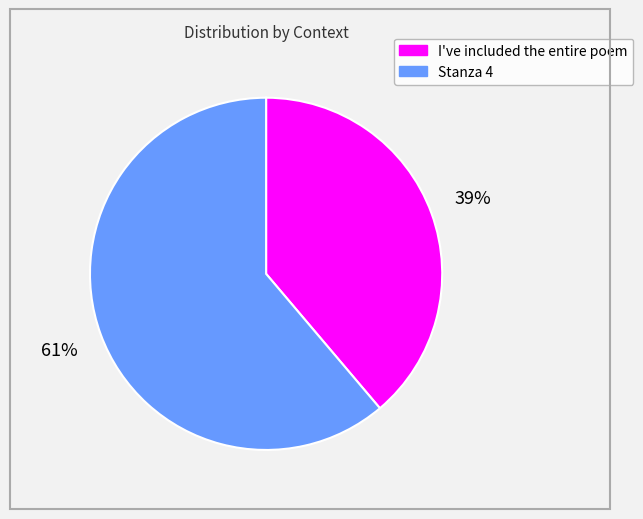

Rank the categories by value from highest to lowest.

Stanza 4, I've included the entire poem